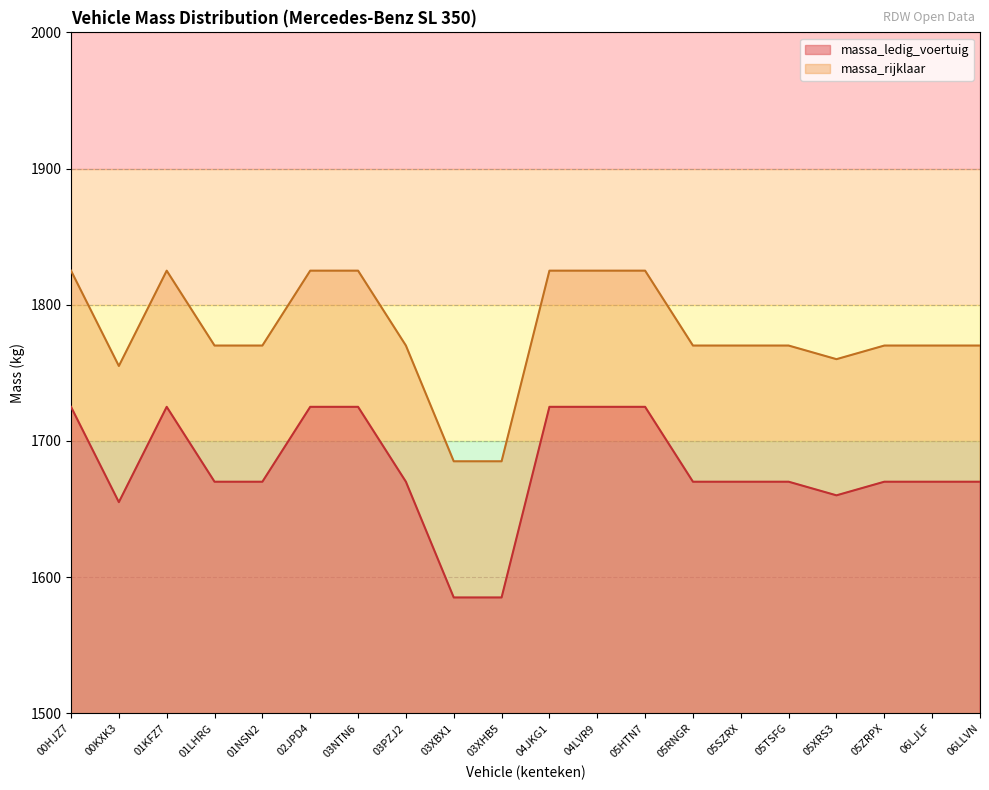

Which series has the largest range (max minus min)?

massa_ledig_voertuig